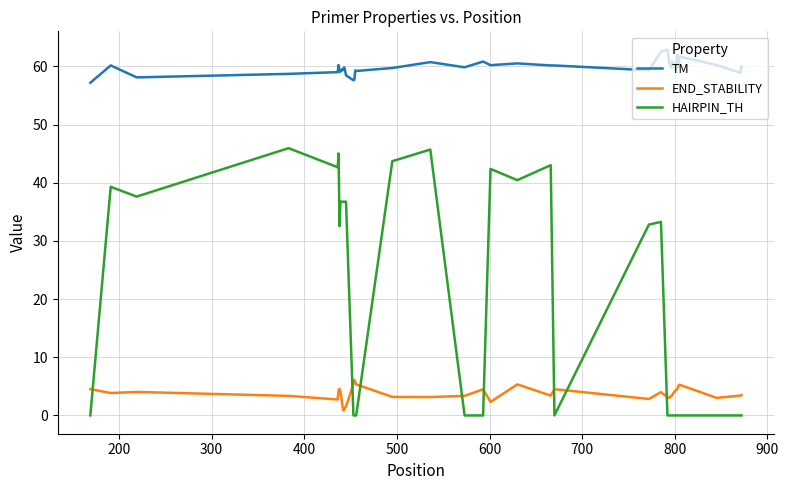

Rank the series by their average value, from lowest to highest.

END_STABILITY, HAIRPIN_TH, TM